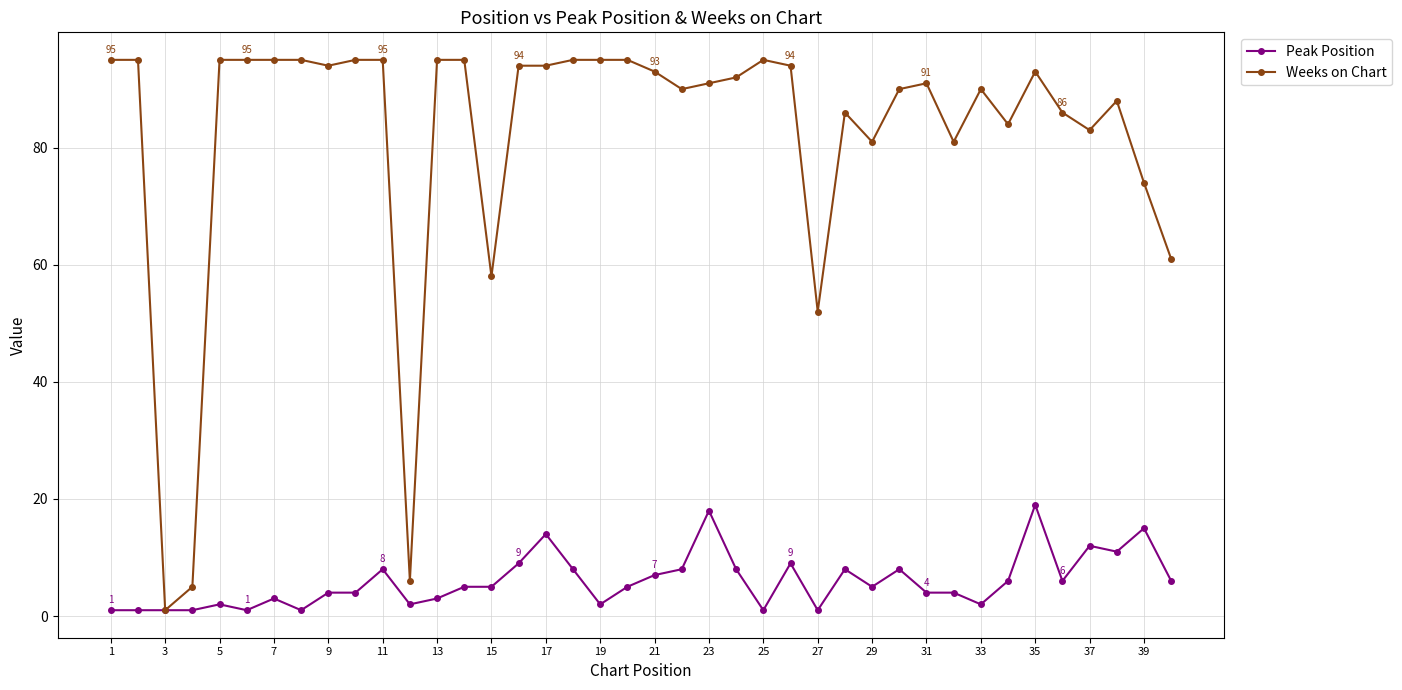

Which series has the largest total across all categories?

Weeks on Chart